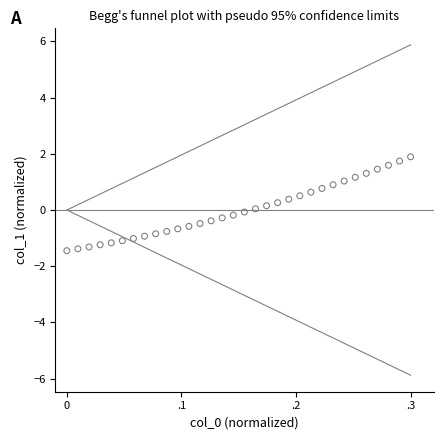

What is the range of X values (max minus min)?

0.3